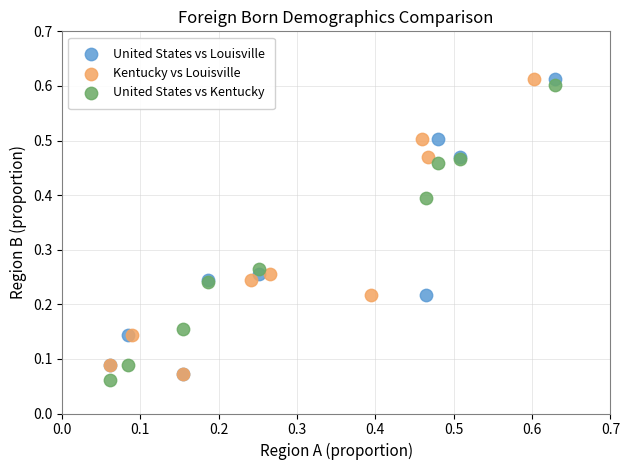

What are all the series names shown in the legend?

United States vs Louisville, Kentucky vs Louisville, United States vs Kentucky